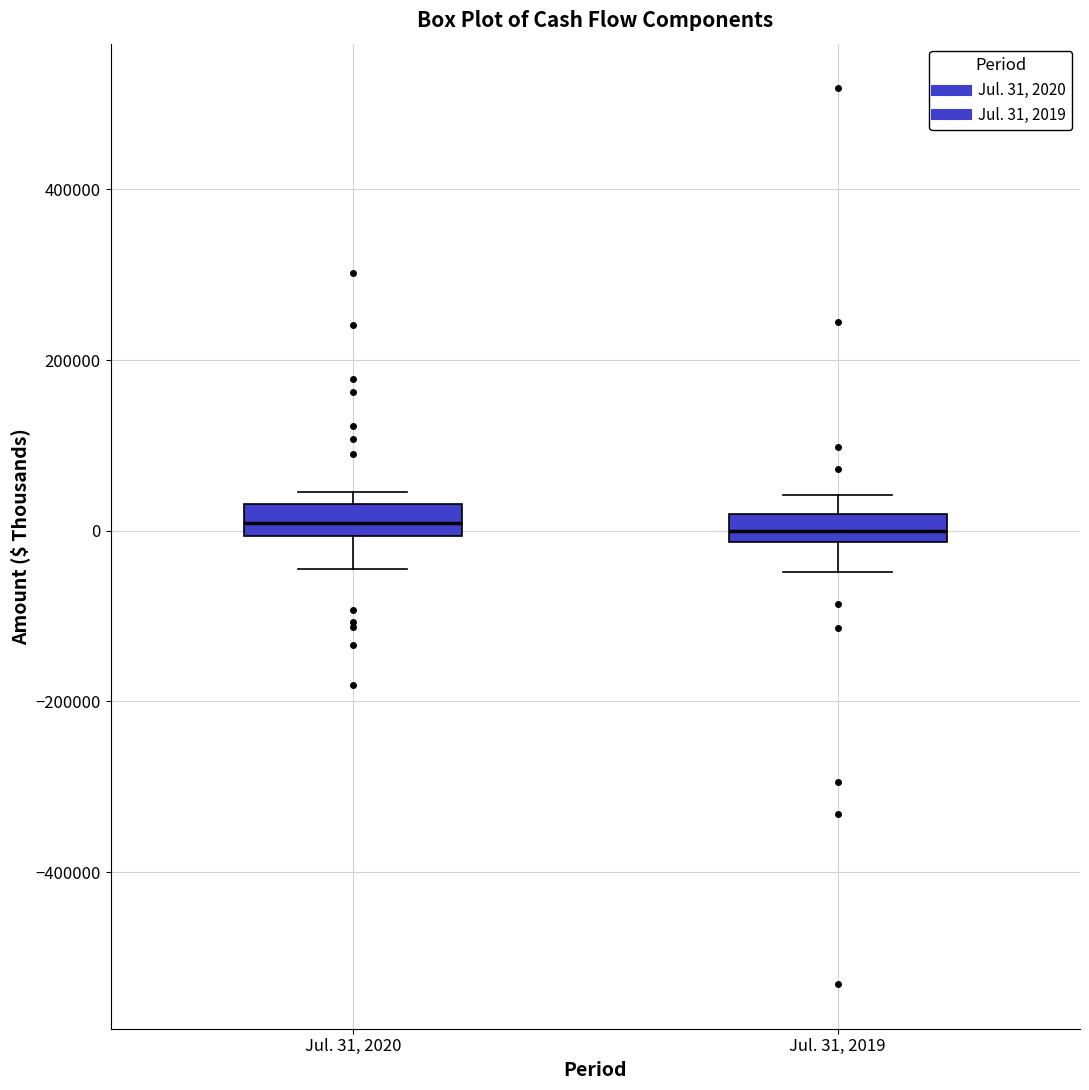

Where is the lower edge of the box for Jul. 31, 2020 on the y-axis? The values are not printed on the chart, so give them approximately, as read against the axis.

0